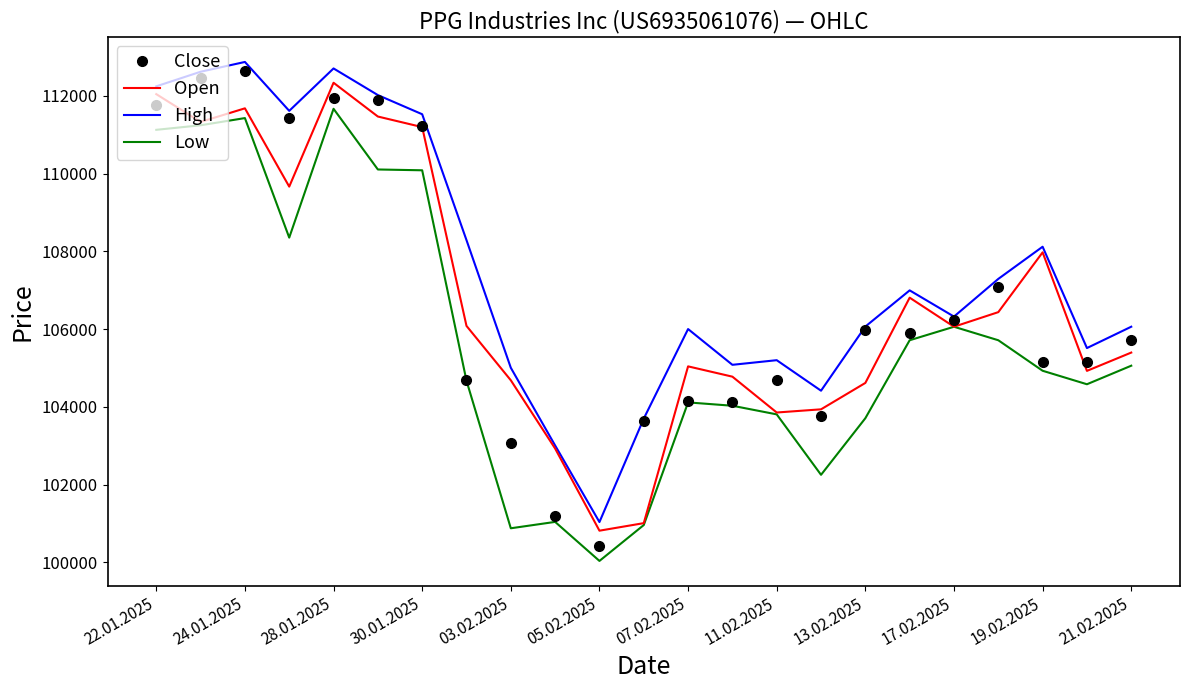

Which series has the widest spread of values?

Close